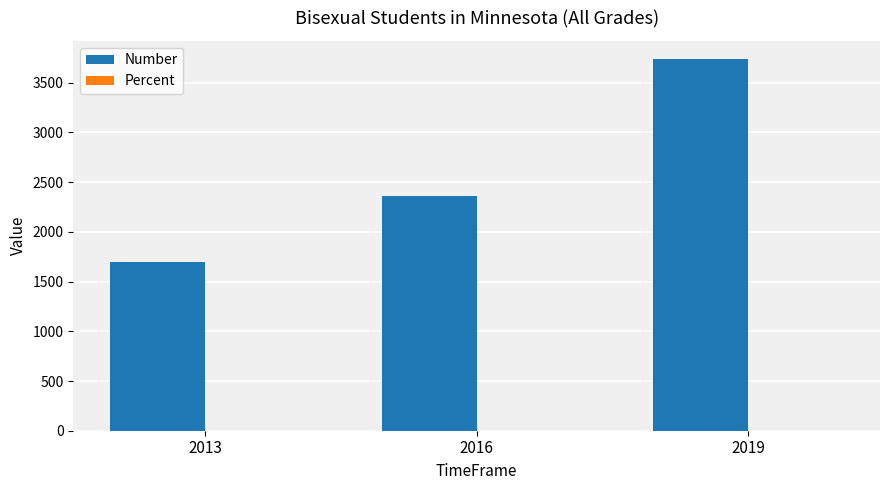

Which series changed the most between 2013 and 2016?

Number